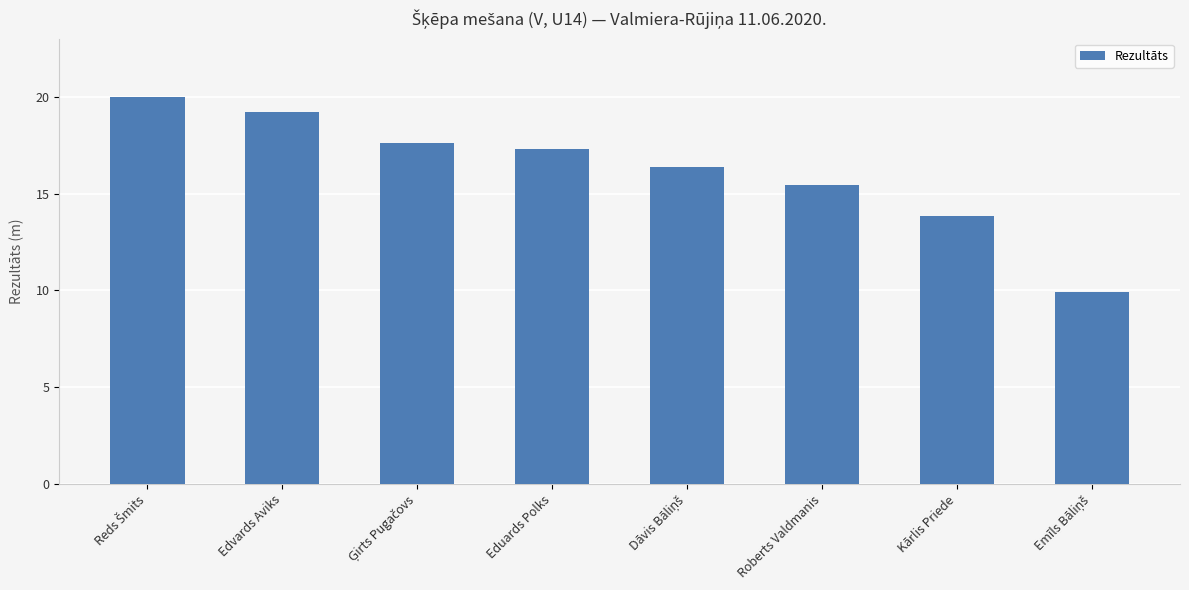

The value at Edvards Aviks is 4.2. True or false?

False